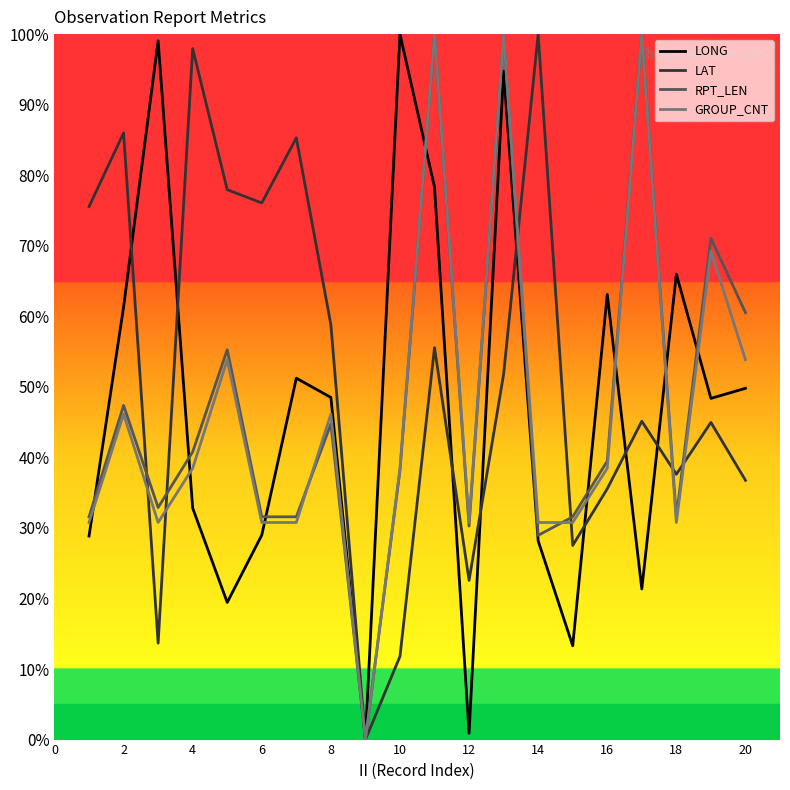

What is the highest value of the RPT_LEN series?

100.0